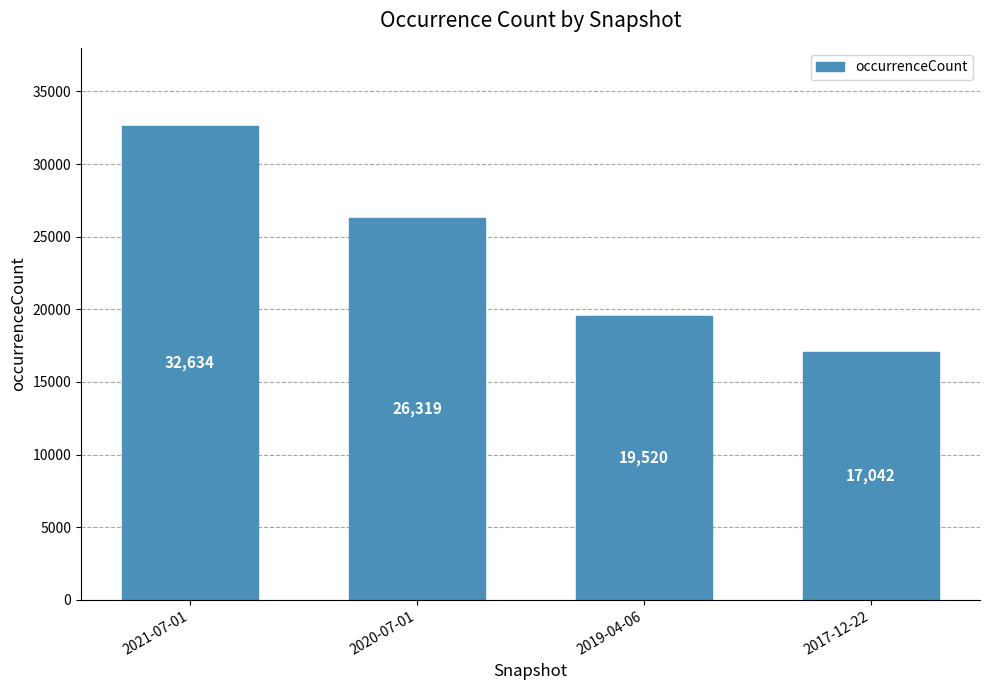

How many data points does each series have?

4